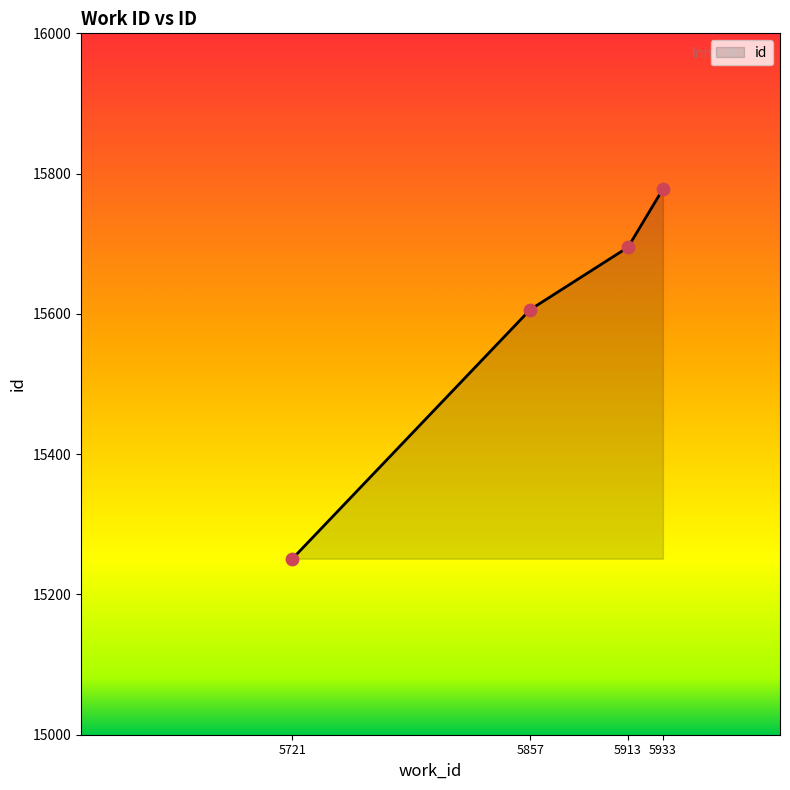

Which has a higher value, 5933 or 5913?

5933